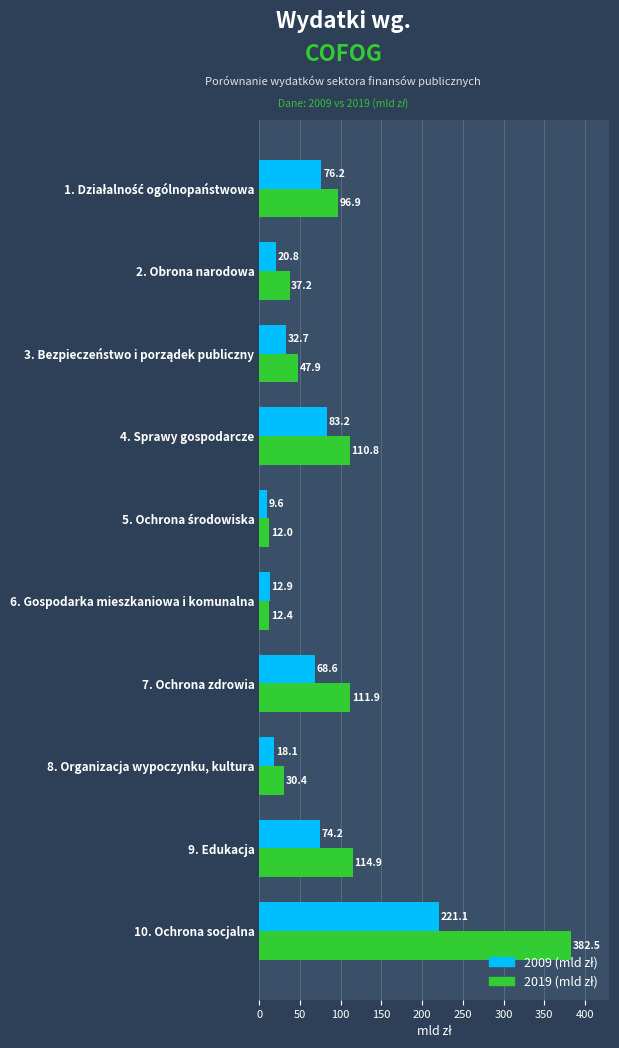

What is the spread (max minus min) of values at 2. Obrona narodowa?

16.4